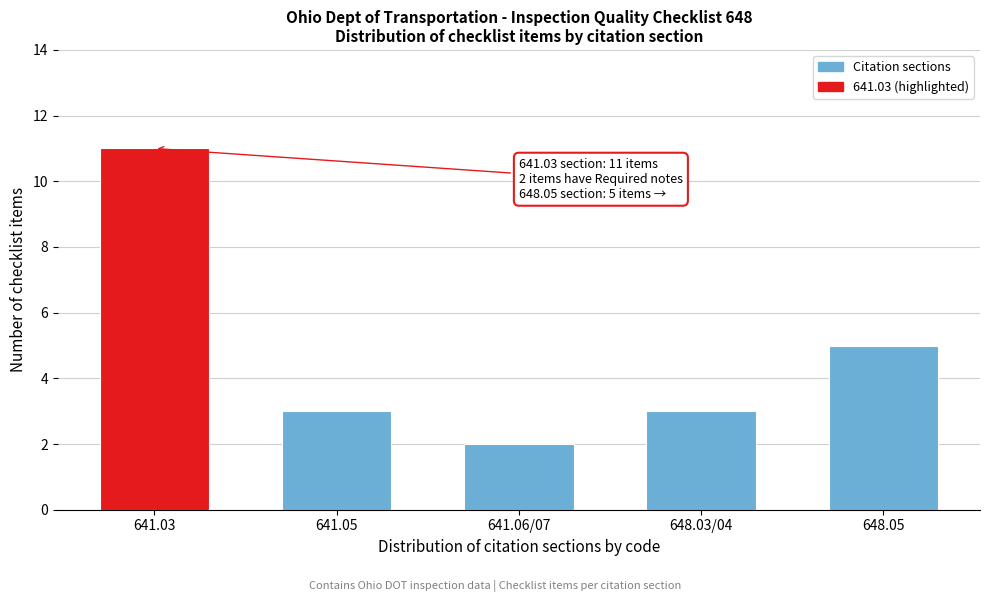

Reading left to right, extract all data points from this chart.

641.03=11	641.05=3	641.06/07=2	648.03/04=3	648.05=5